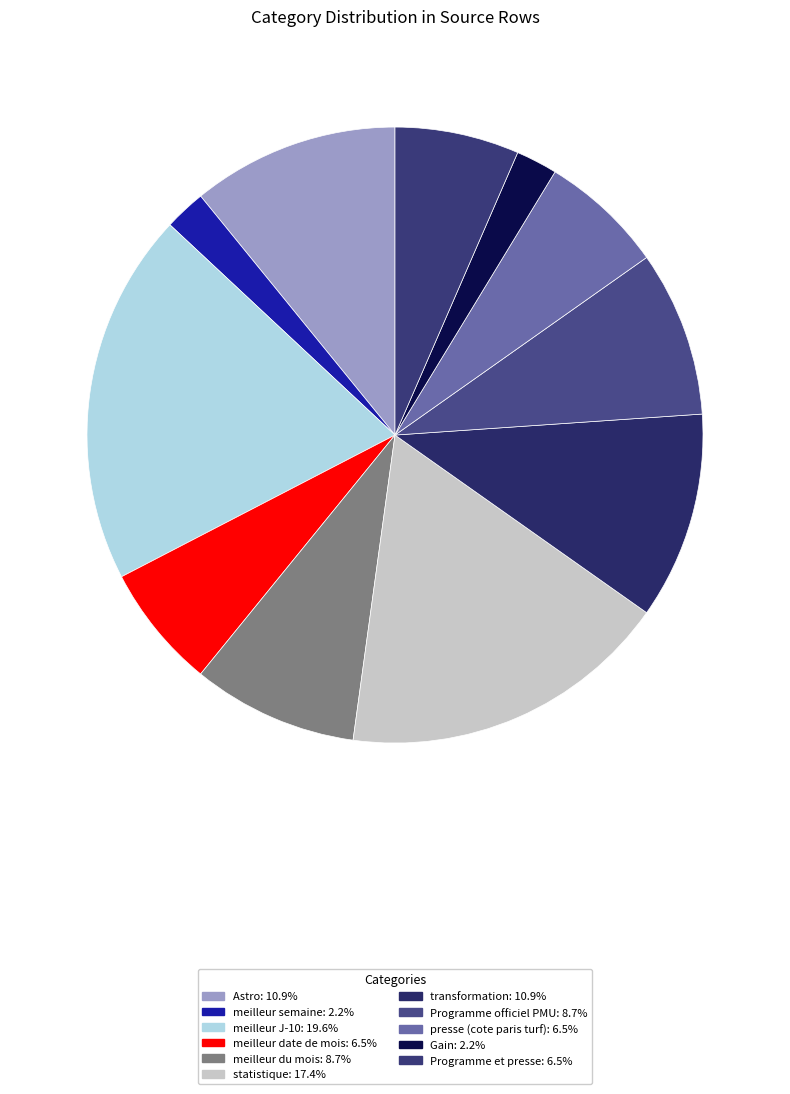

How many segments does this pie chart have?

11